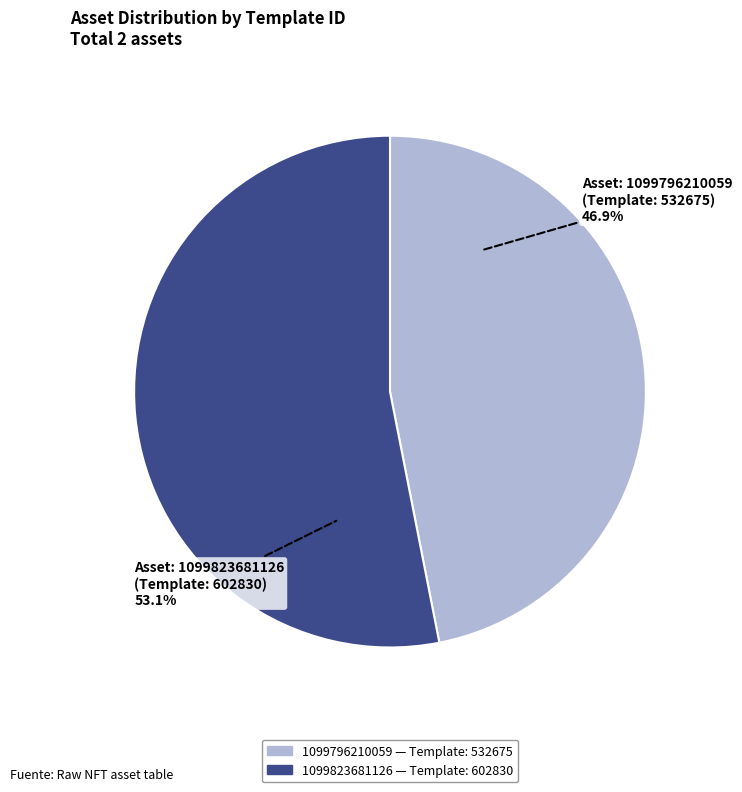

To the nearest percent, what percentage of the pie is 1099796210059?

47%